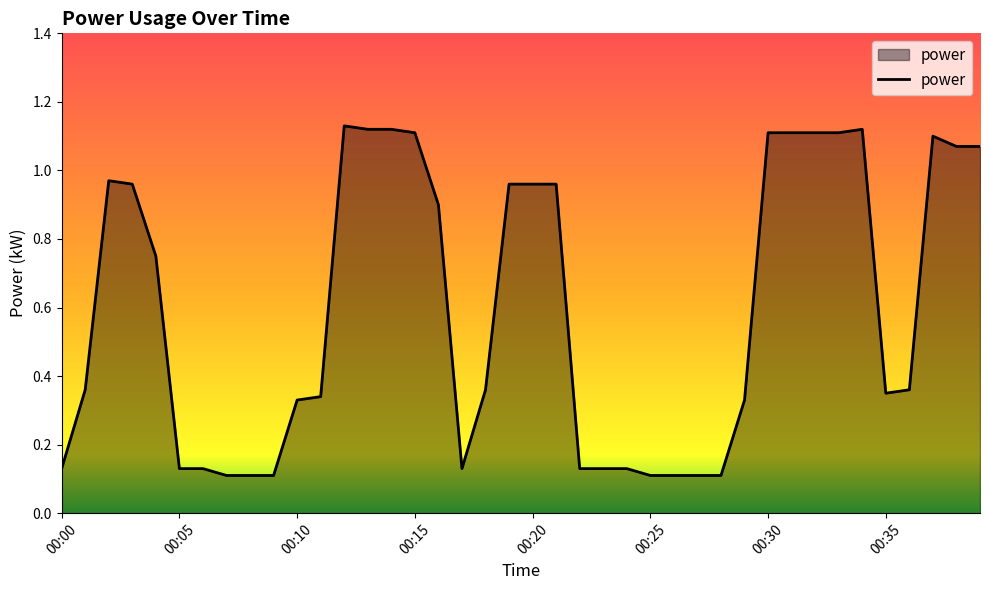

How many lines are shown in the chart?

1